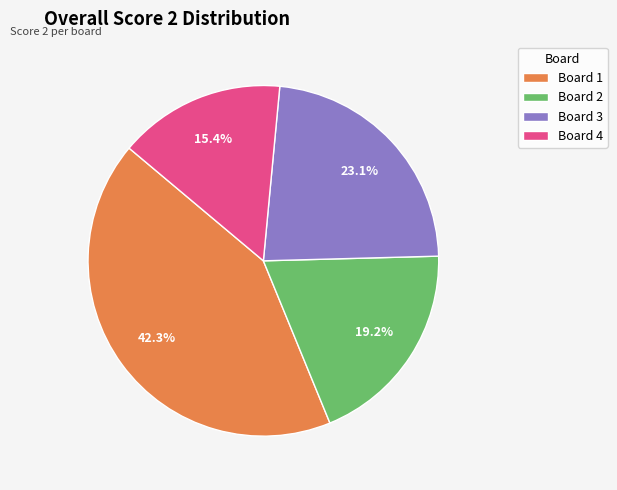

What percentage is the Board 2 slice, to the nearest percent?

19%